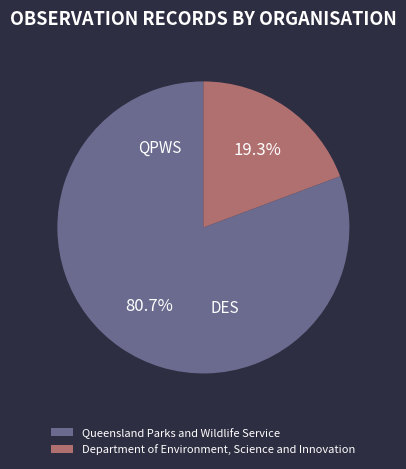

Between Department of Environment, Science and Innovation and Queensland Parks and Wildlife Service, which is larger?

Queensland Parks and Wildlife Service